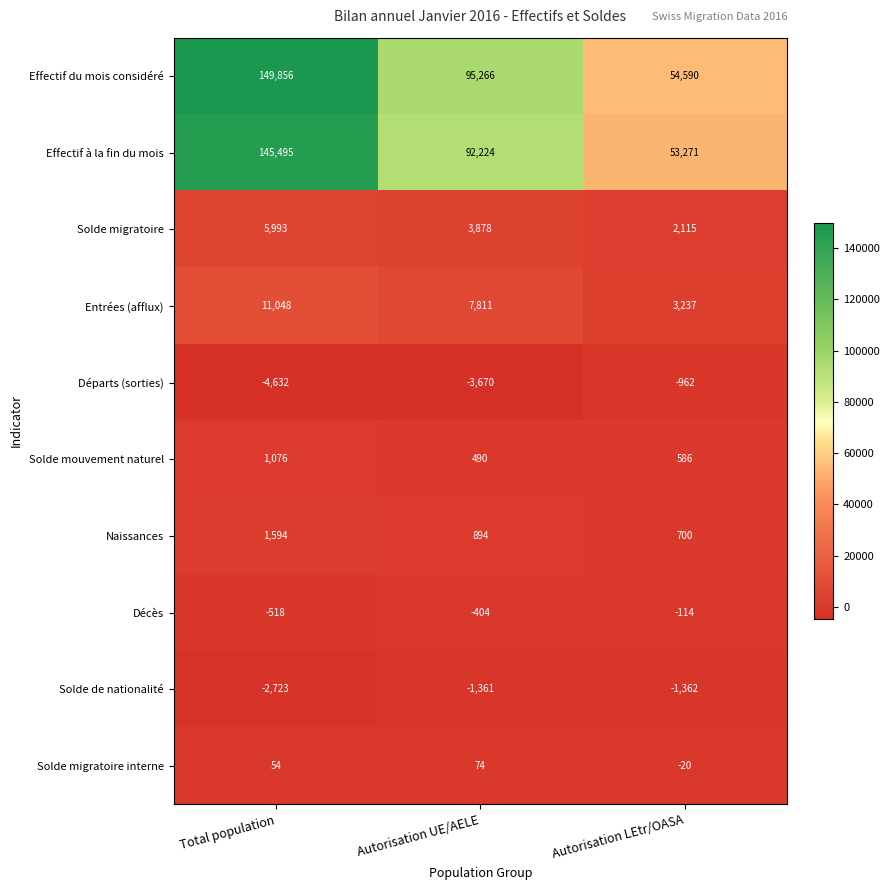

What is the maximum value shown in the chart?

149856